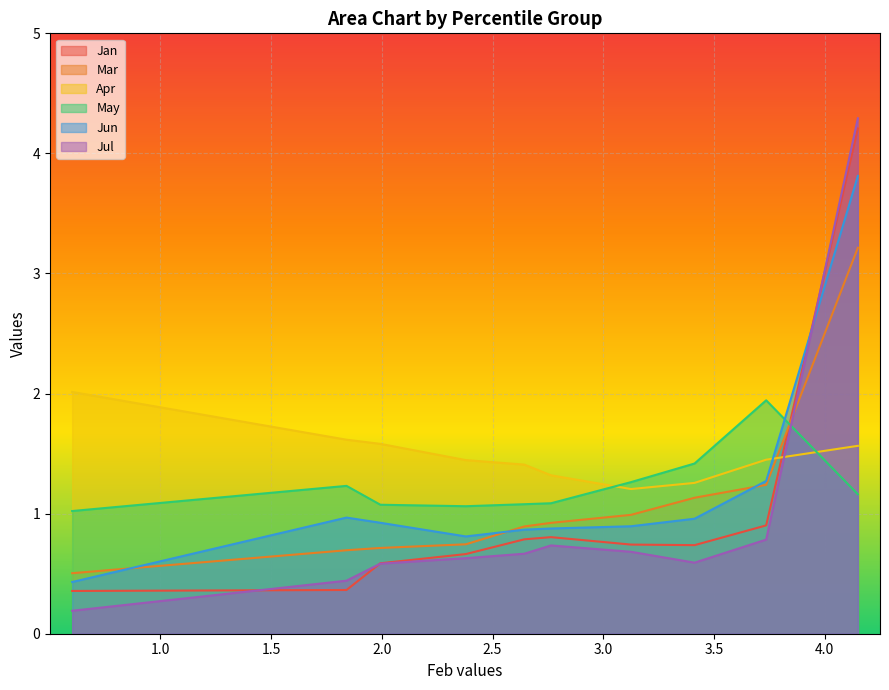

What is the value of the Mar point at the 5th from the left?

0.9